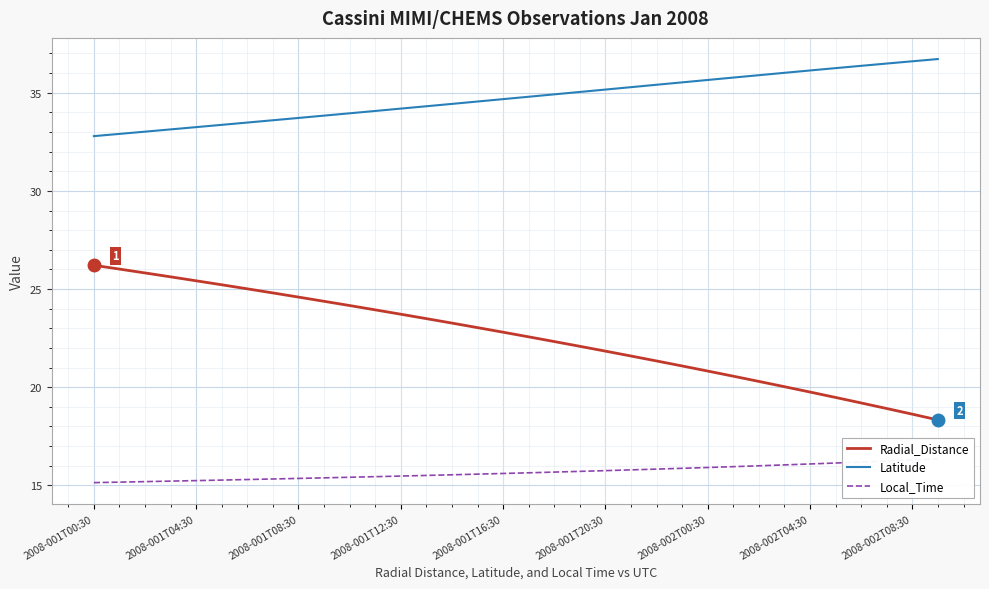

Is this an area chart (filled region under the line)?

No